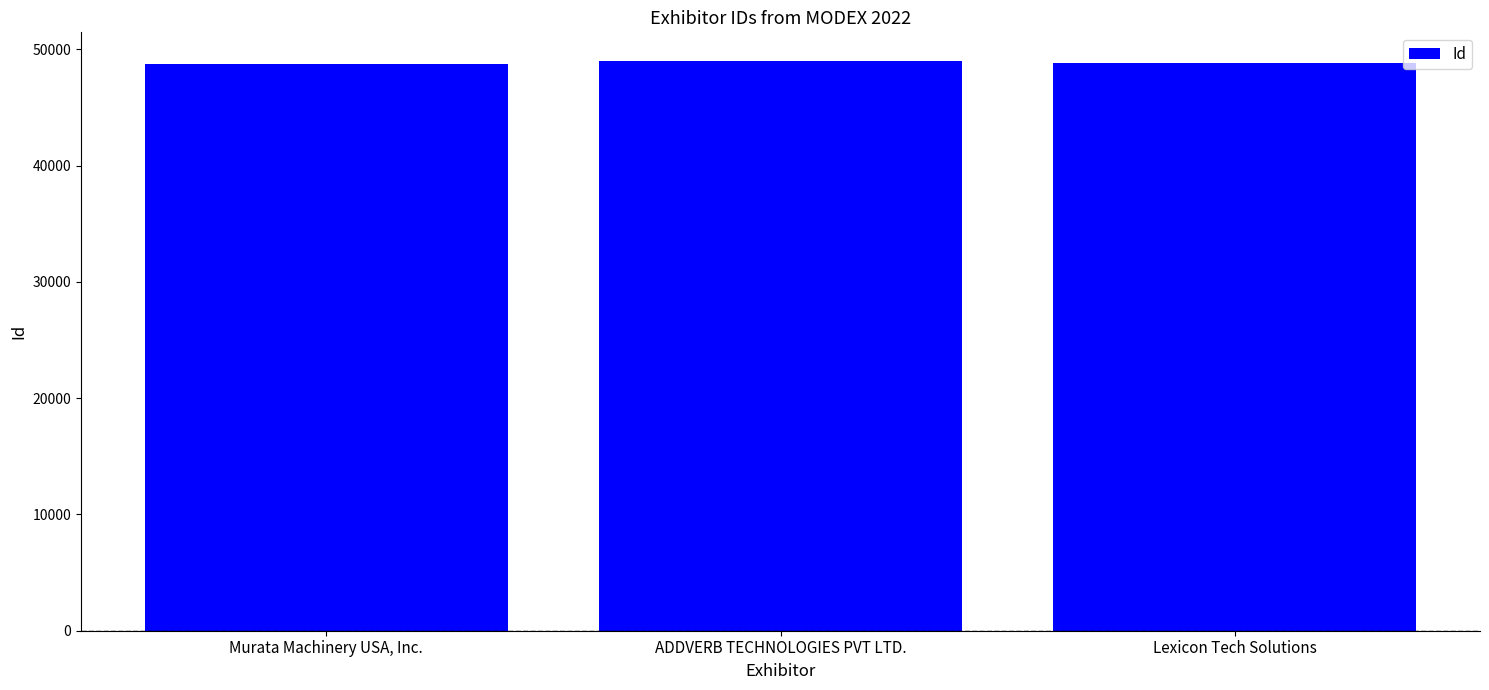

What is the difference between the maximum and minimum values?

297